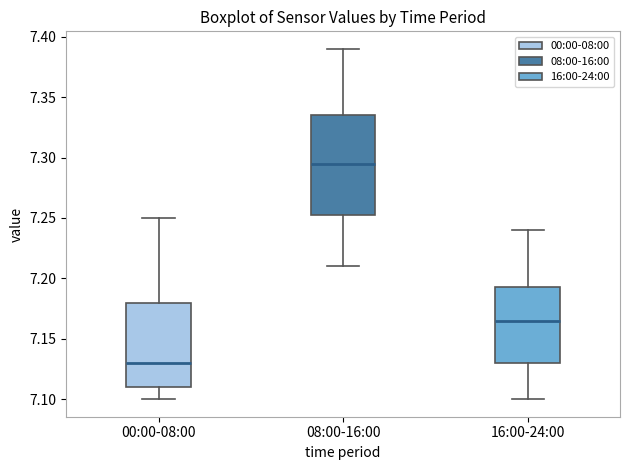

Reading left to right, transcribe this box plot: for each box, give where its median line is, the range the box spans, and where its two whiskers end, as read against the y-axis. The values are not printed on the chart, so give them approximately, as read against the axis.

00:00-08:00: median 7.130, box 7.110 to 7.180, whiskers 7.100 to 7.250
08:00-16:00: median 7.295, box 7.255 to 7.335, whiskers 7.210 to 7.390
16:00-24:00: median 7.165, box 7.130 to 7.195, whiskers 7.100 to 7.240